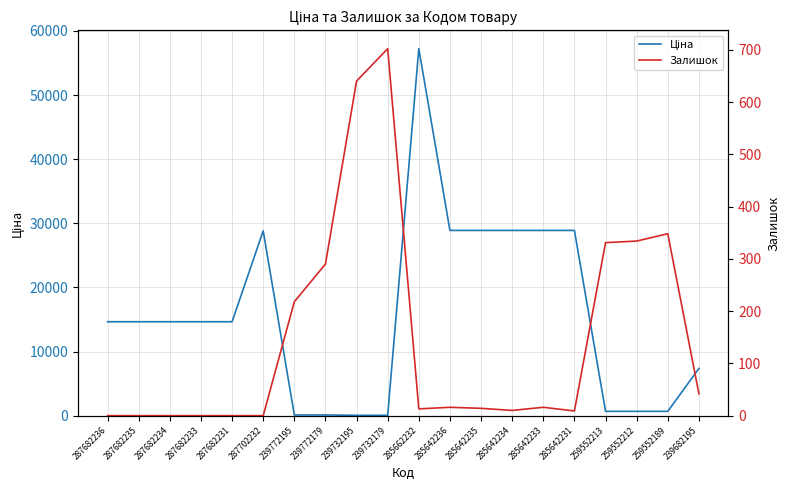

At which label does Ціна first exceed 14649?

287682236